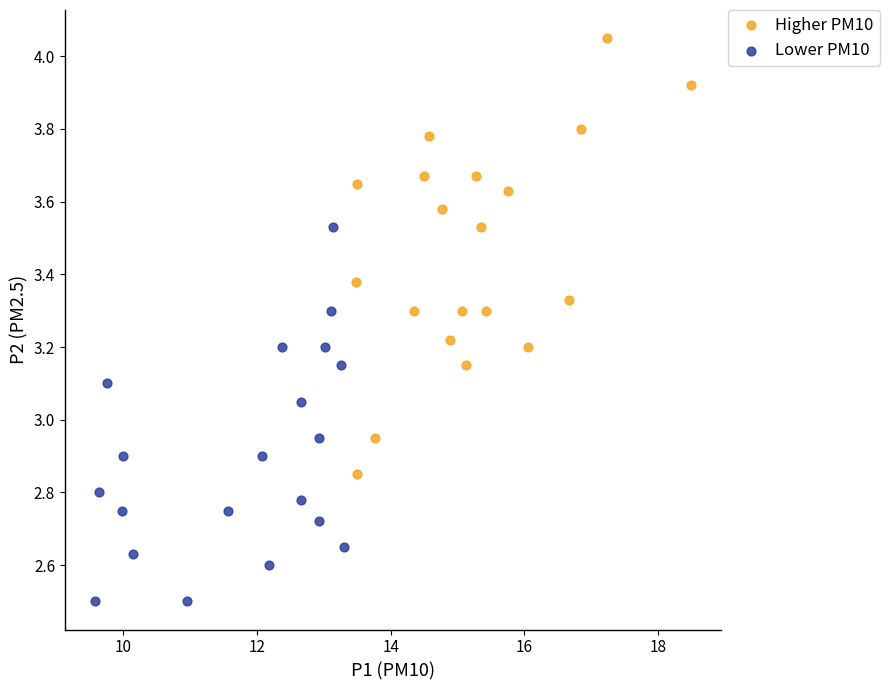

Which series reaches the maximum Y coordinate?

Higher PM10